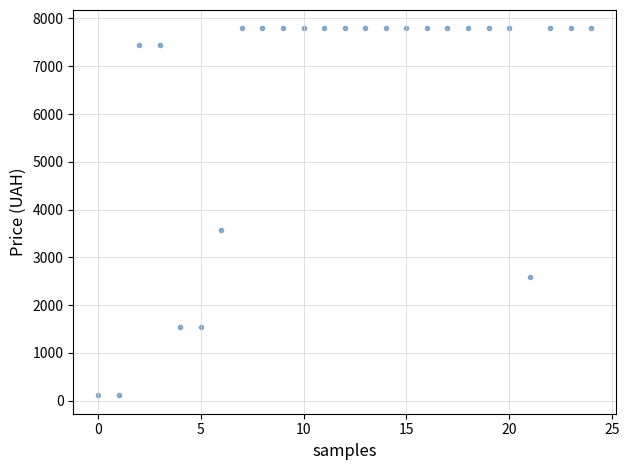

What Y value in the scatter plot is closest to 3952?

3569.6